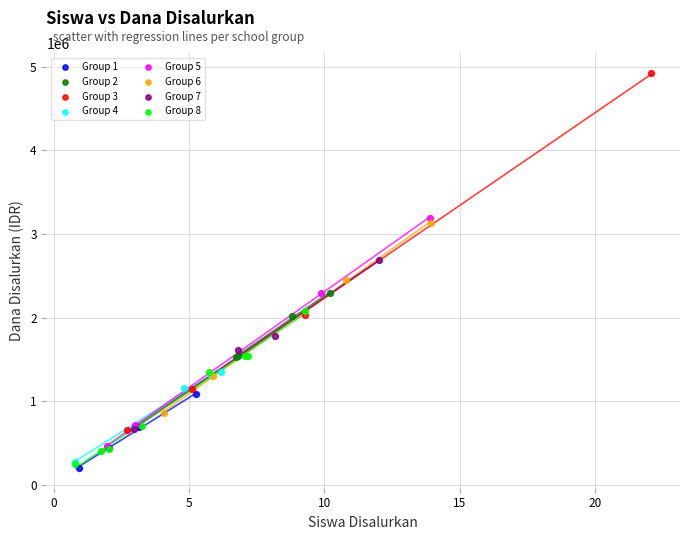

Which series has the widest spread of Y values?

Group 3